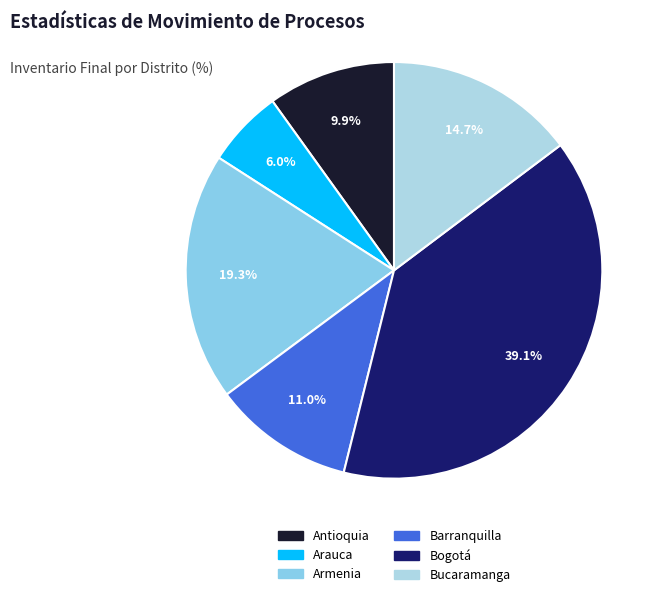

What is the total percentage of Bogotá and Barranquilla?

50.1%